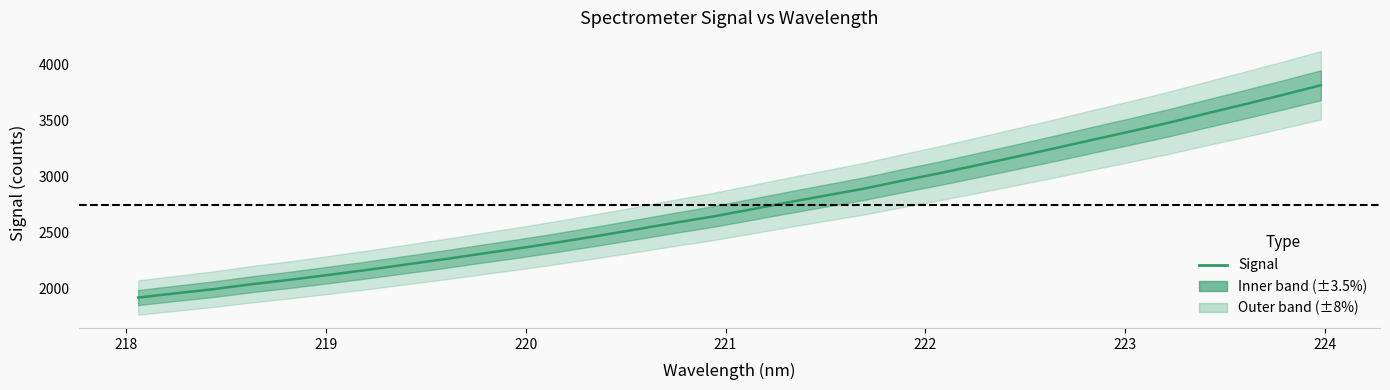

Is this an area chart (filled region under the line)?

No